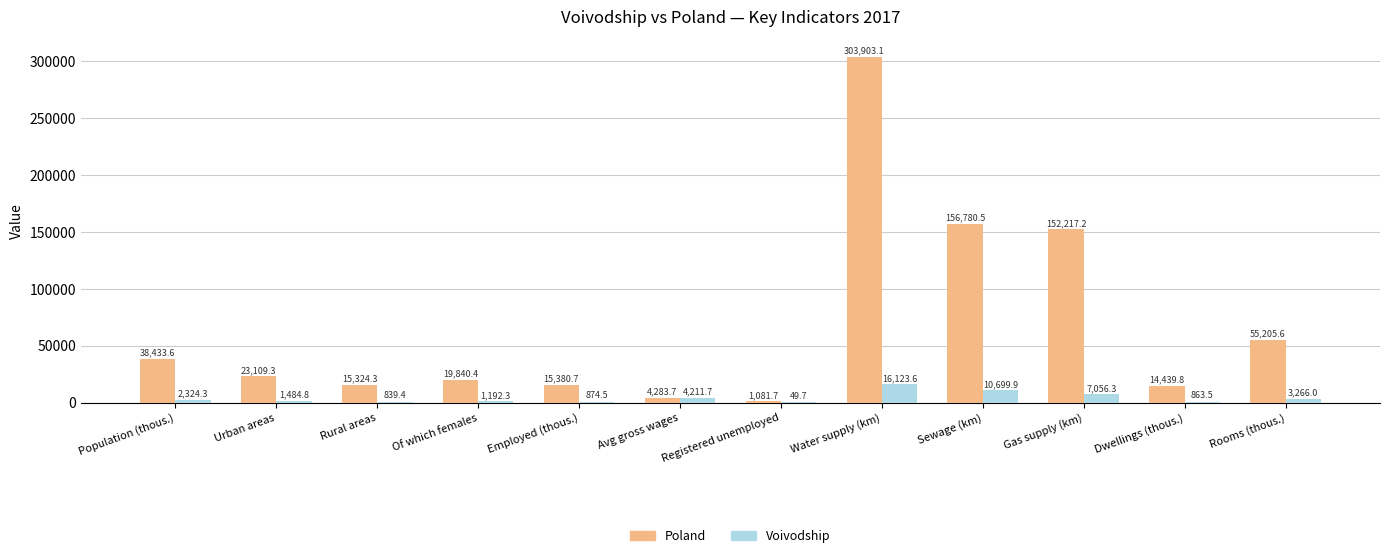

Reading left to right, list all the values displayed in this chart.

Poland: Population (thous.)=38433.6	Urban areas=23109.3	Rural areas=15324.3	Of which females=19840.4	Employed (thous.)=15380.7	Avg gross wages=4283.7	Registered unemployed=1081.7	Water supply (km)=303903.1	Sewage (km)=156780.5	Gas supply (km)=152217.2	Dwellings (thous.)=14439.8	Rooms (thous.)=55205.6
Voivodship: Population (thous.)=2324.3	Urban areas=1484.8	Rural areas=839.4	Of which females=1192.3	Employed (thous.)=874.5	Avg gross wages=4211.7	Registered unemployed=49.7	Water supply (km)=16123.6	Sewage (km)=10699.9	Gas supply (km)=7056.3	Dwellings (thous.)=863.5	Rooms (thous.)=3266.0